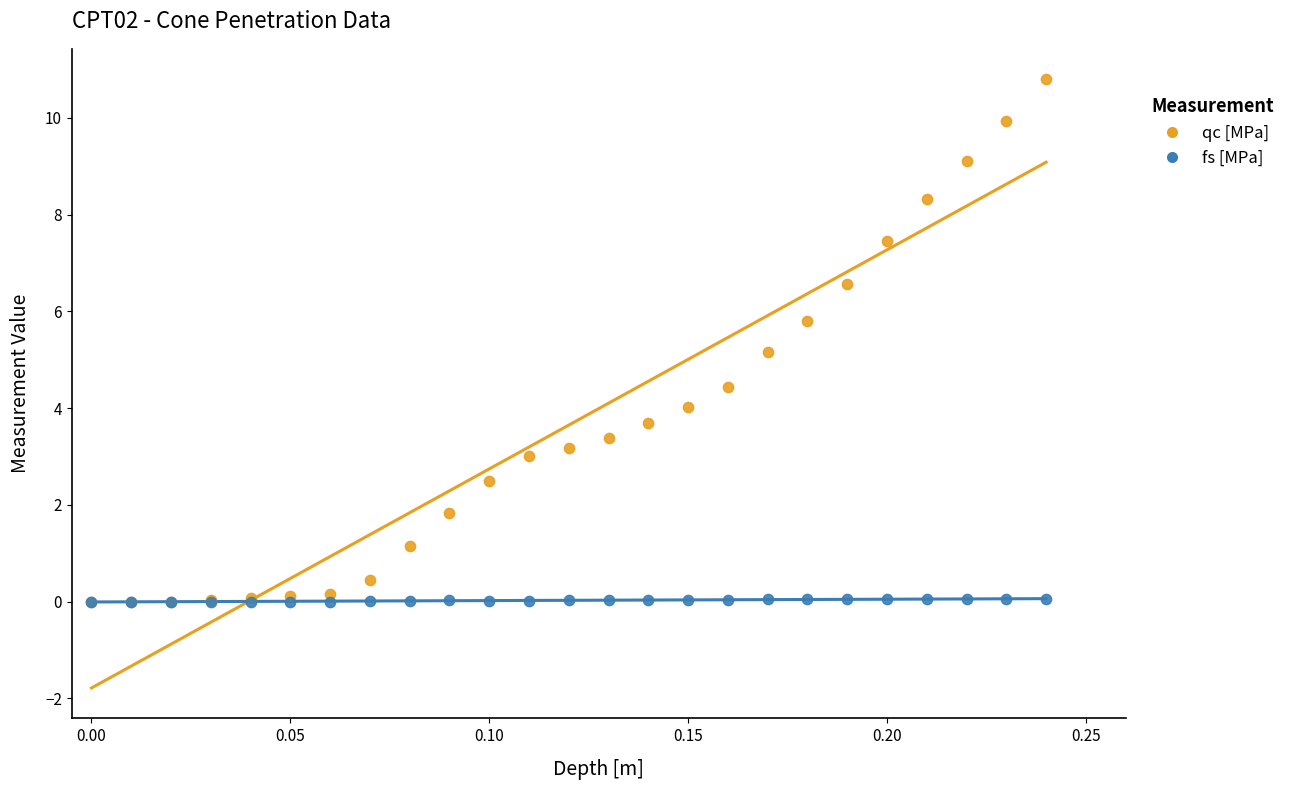

In the qc [MPa] series, what Y value is closest to 5?

5.2